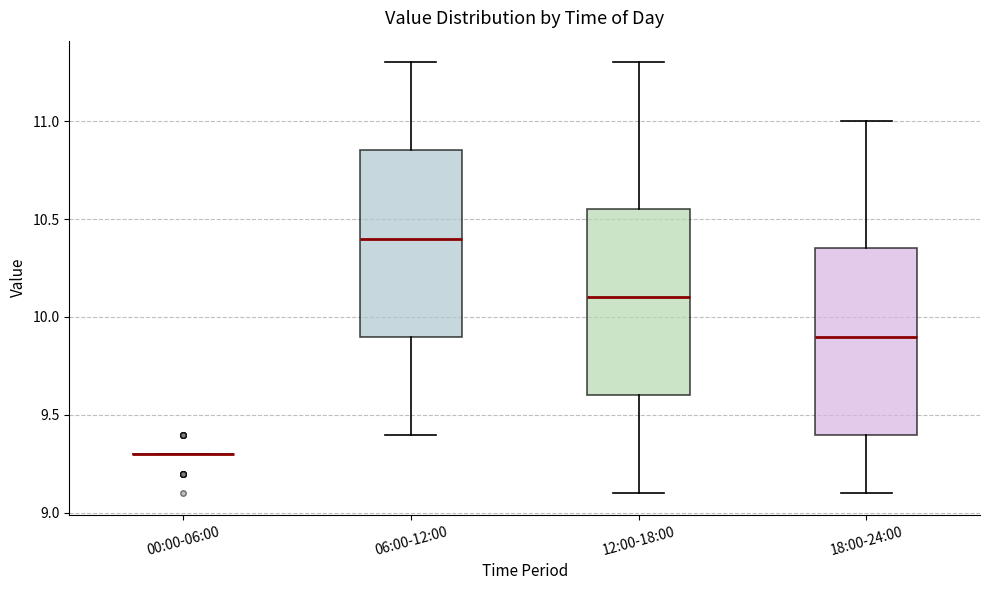

Reading left to right, transcribe this box plot: for each box, give where its median line is, the range the box spans, and where its two whiskers end, as read against the y-axis. The values are not printed on the chart, so give them approximately, as read against the axis.

00:00-06:00: box collapsed to a line at 9.30, whiskers 9.30 to 9.30
06:00-12:00: median 10.40, box 9.90 to 10.85, whiskers 9.40 to 11.30
12:00-18:00: median 10.10, box 9.60 to 10.55, whiskers 9.10 to 11.30
18:00-24:00: median 9.90, box 9.40 to 10.35, whiskers 9.10 to 11.00